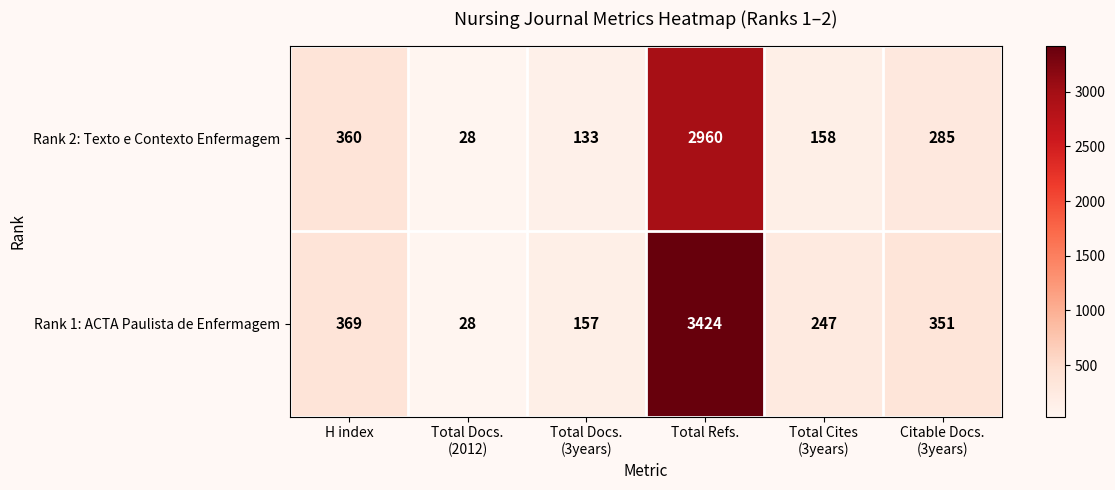

Which series has the largest total across all categories?

Rank 1: ACTA Paulista de Enfermagem